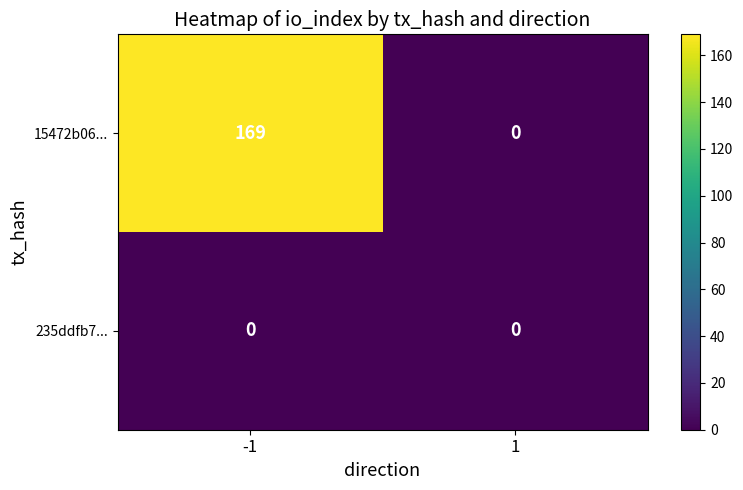

Which series has the largest range (max minus min)?

15472b06...